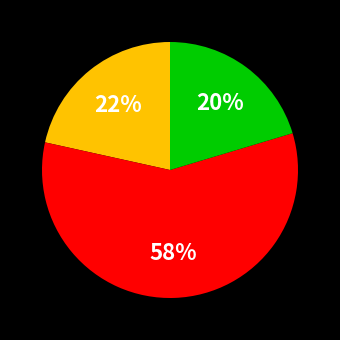

Does any single category account for the majority?

Yes